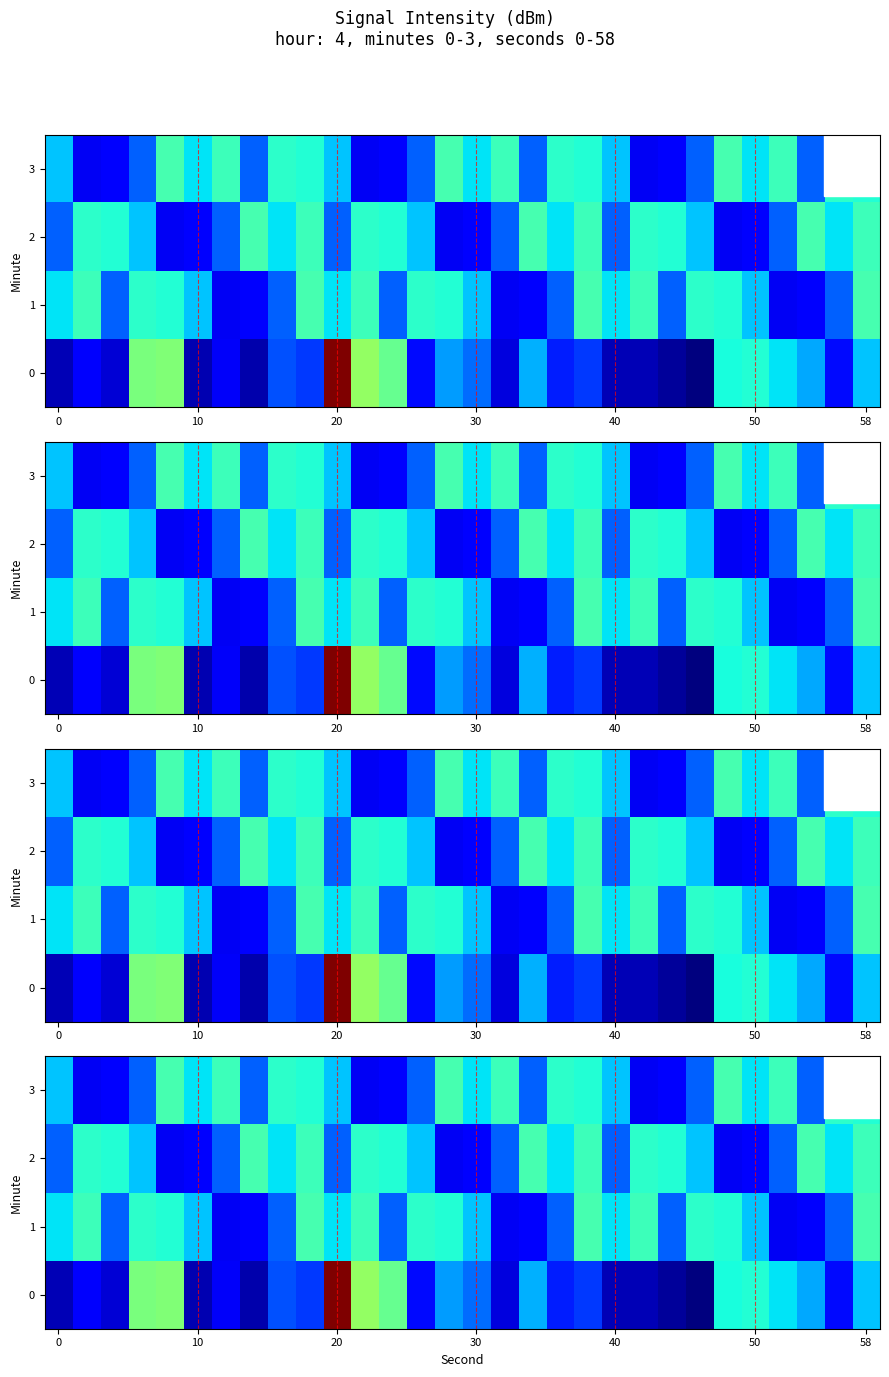

What is the minimum value shown in the chart?

-136.0